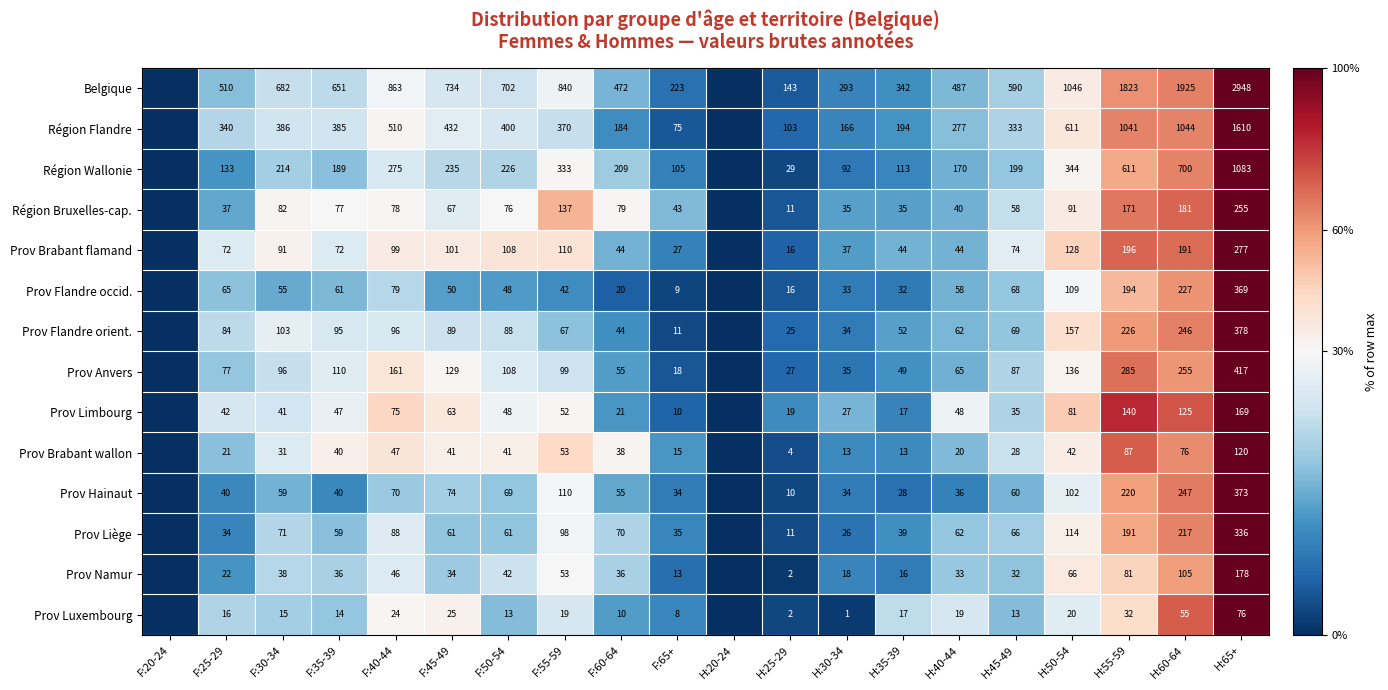

Which has a higher value, F:20-24 or H:55-59?

H:55-59